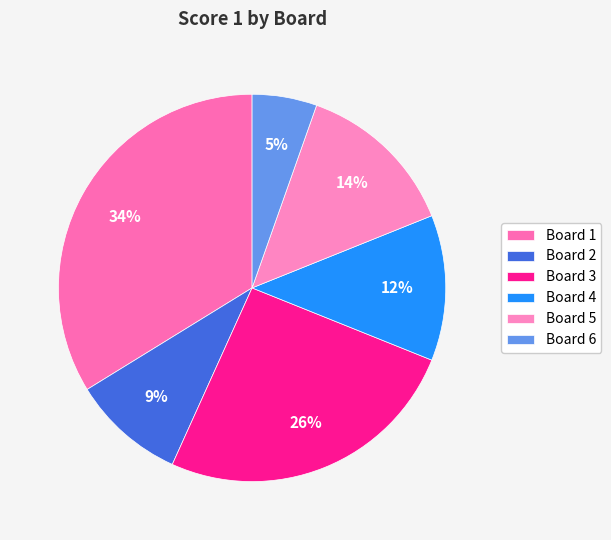

Combined, what portion of the pie is Board 2 and Board 5?

23.0%